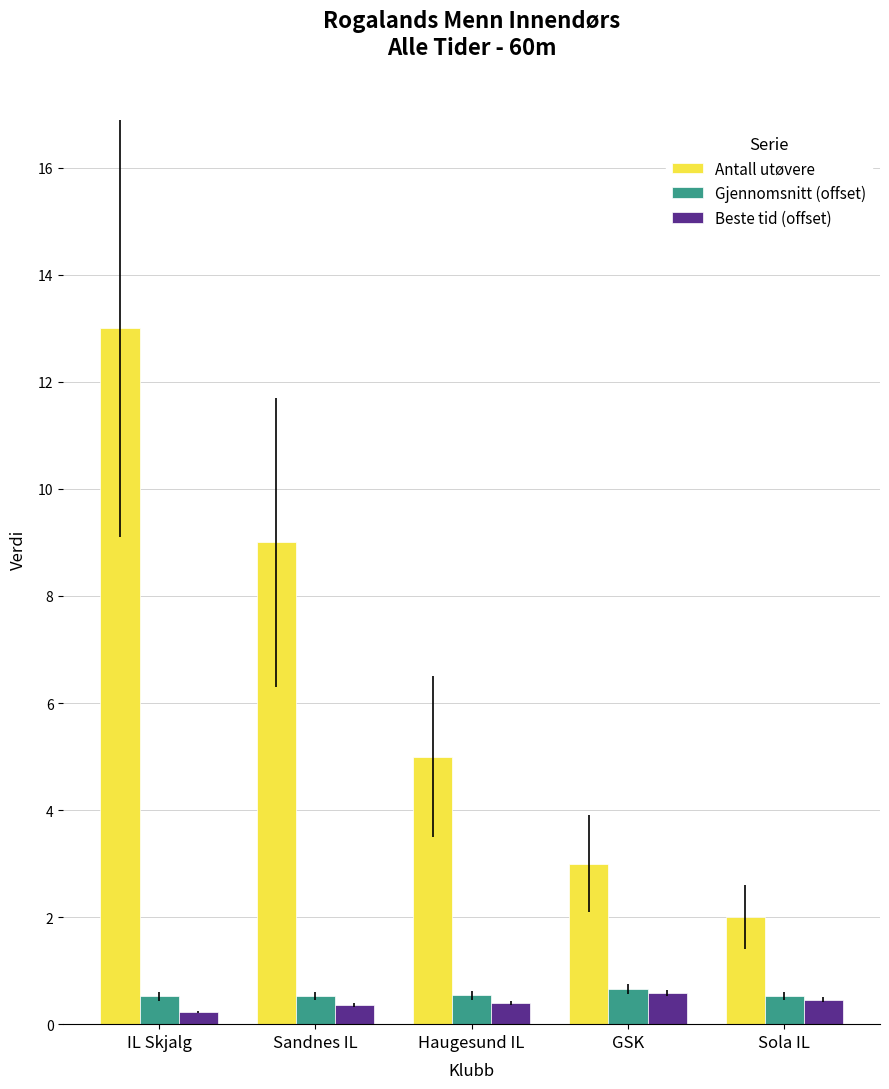

Where does the Antall utøvere series first go above 5?

IL Skjalg